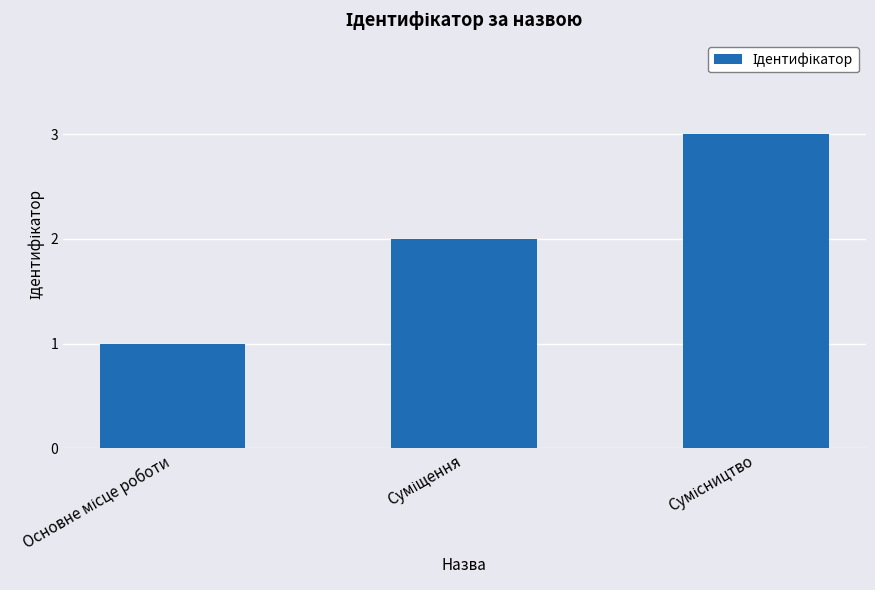

What is the greatest value displayed?

3